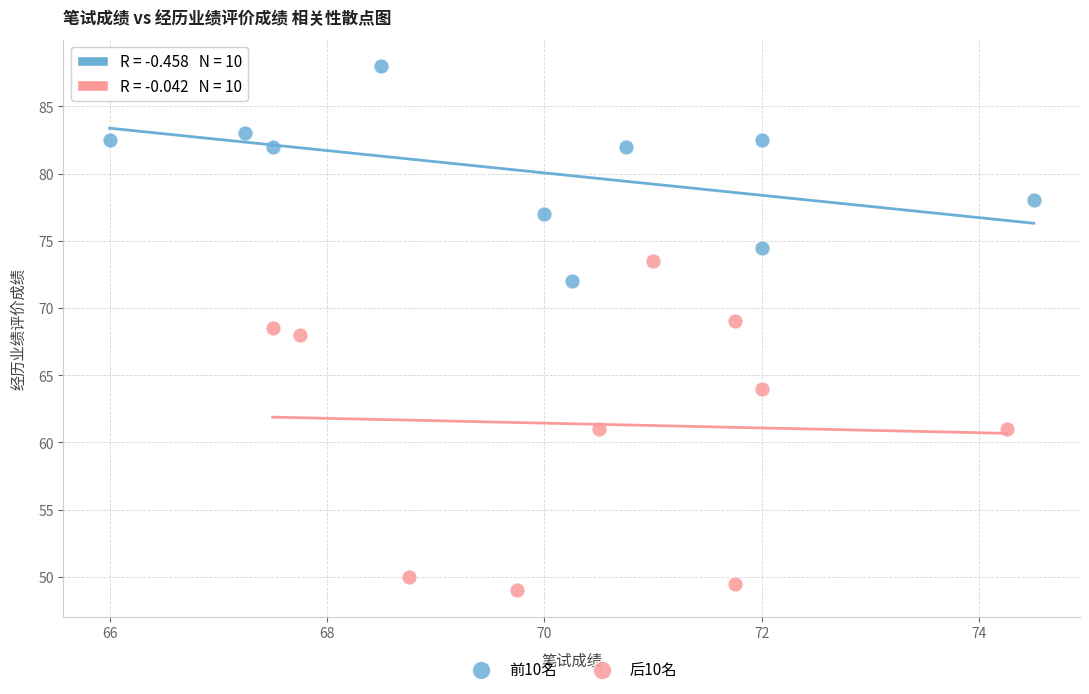

Which series has the widest spread of Y values?

后10名